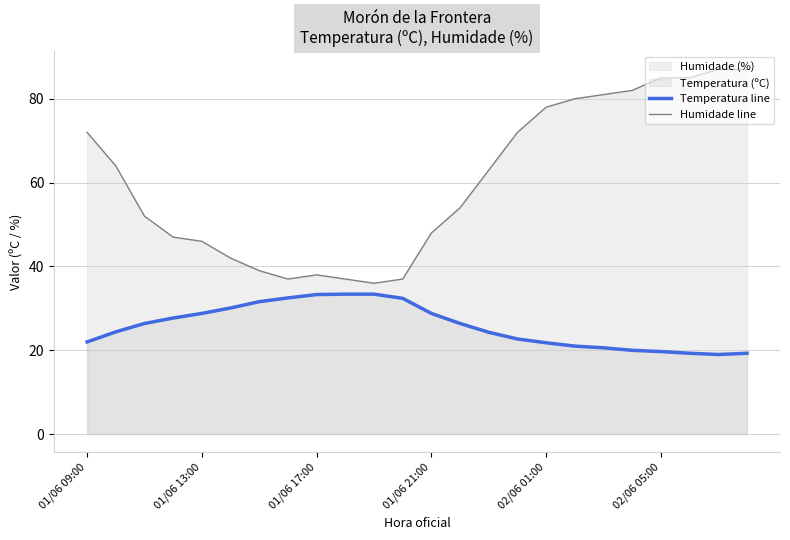

Where is the first local maximum for Humidade (%) line?

01/06 17:00